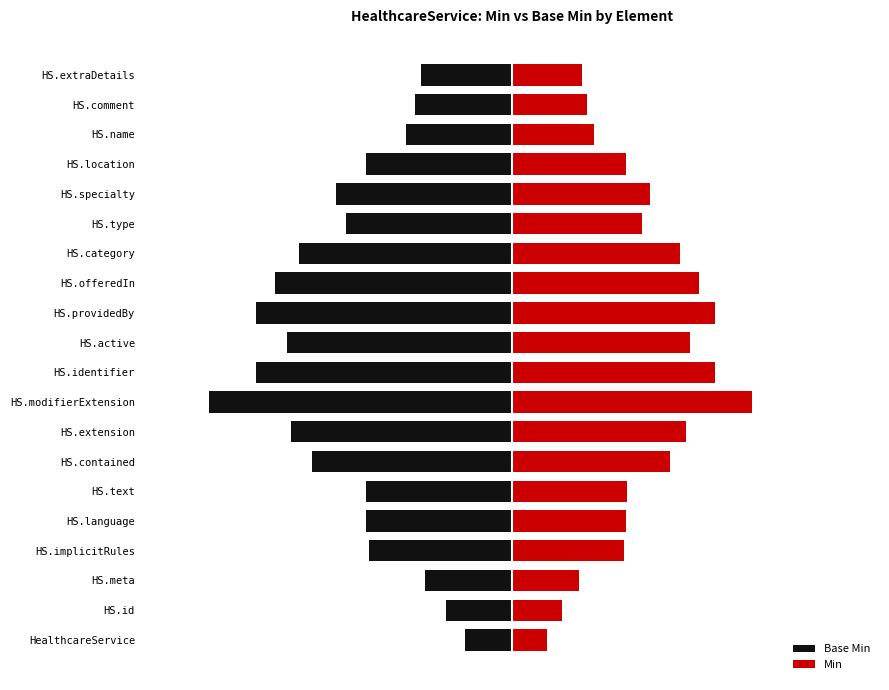

What is the difference between the maximum and minimum values in the Base Min series?

8.4